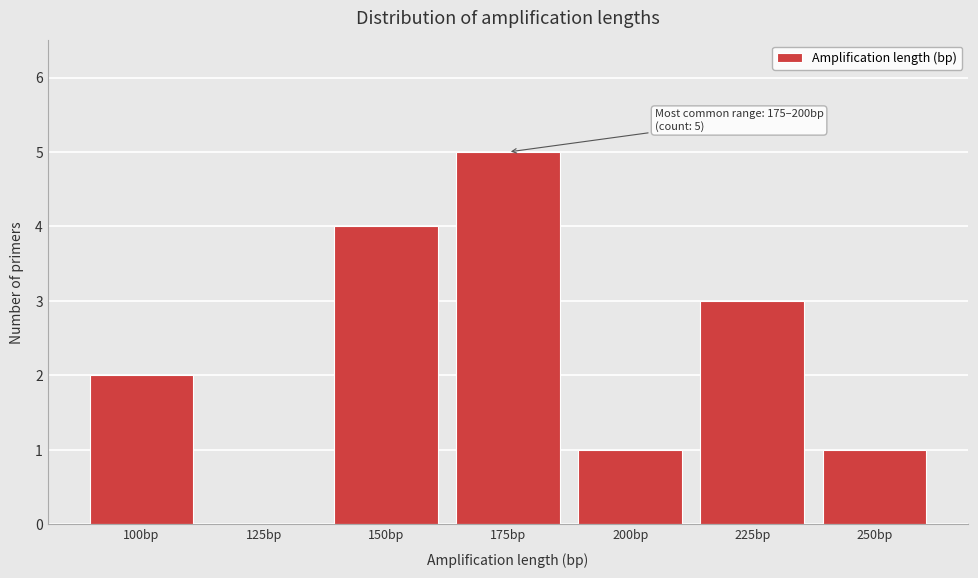

Reading left to right, what are all the values shown in this chart?

100bp=2	125bp=0	150bp=4	175bp=5	200bp=1	225bp=3	250bp=1